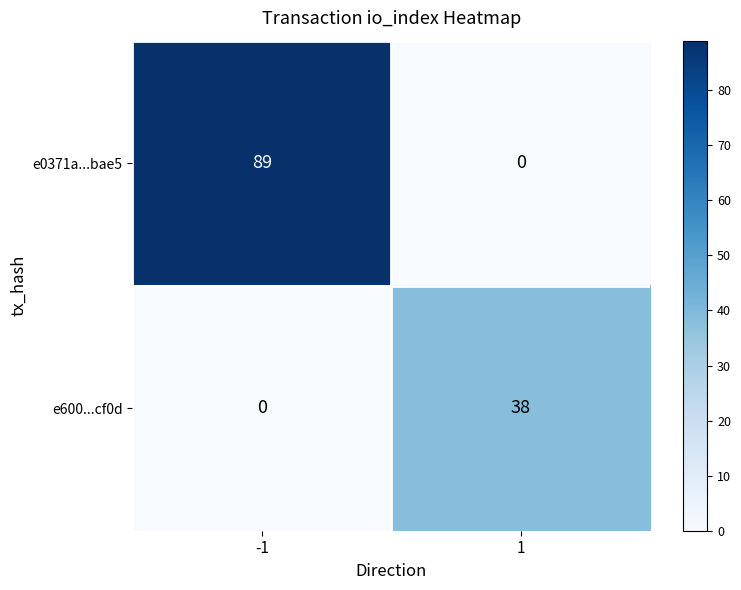

Reading left to right, list all the values displayed in this chart.

e0371a...bae5: -1=89	1=0
e600...cf0d: -1=0	1=38